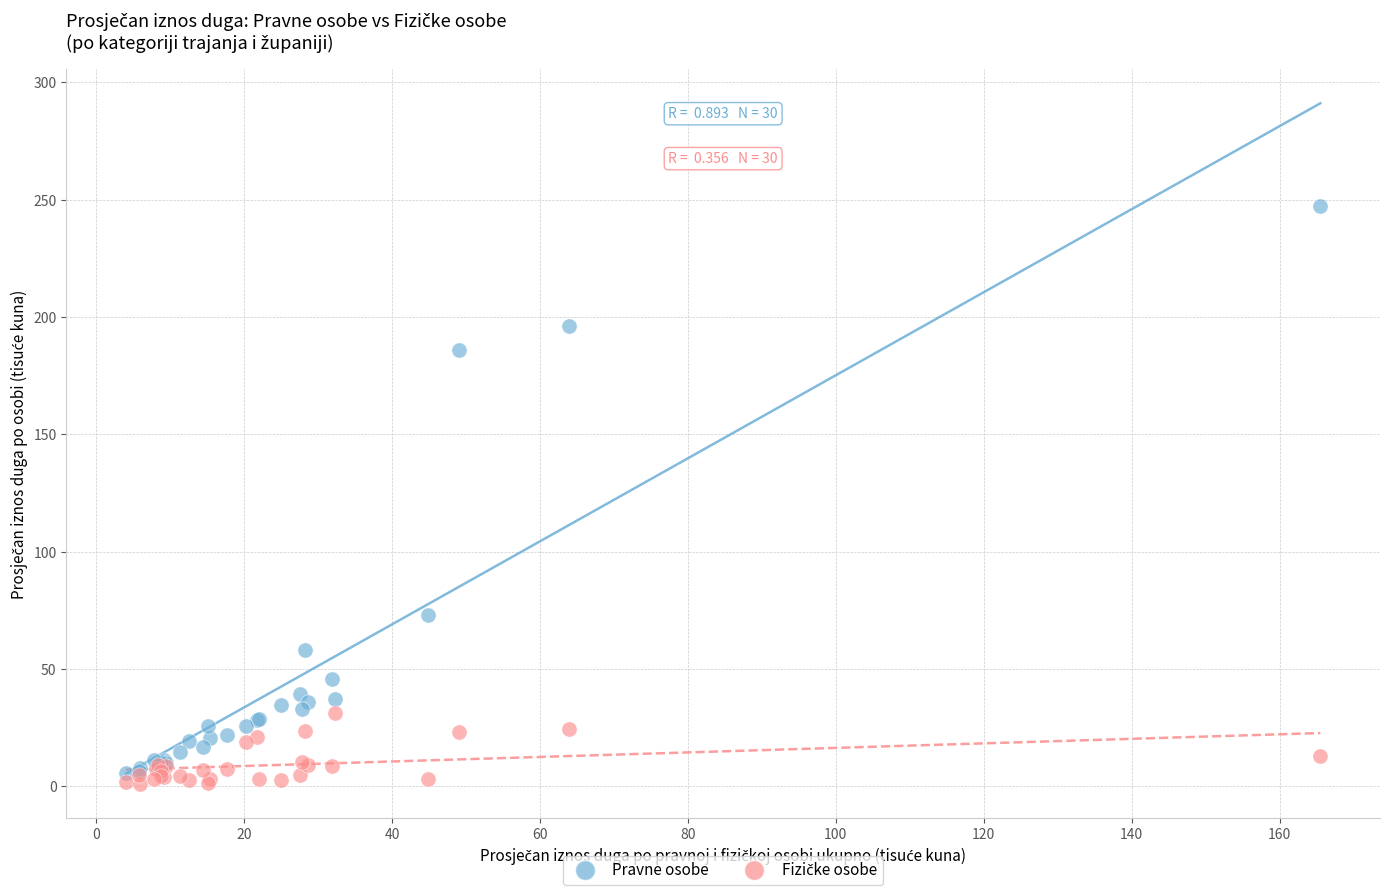

In the Pravne osobe series, what Y value is closest to 126?

73.2